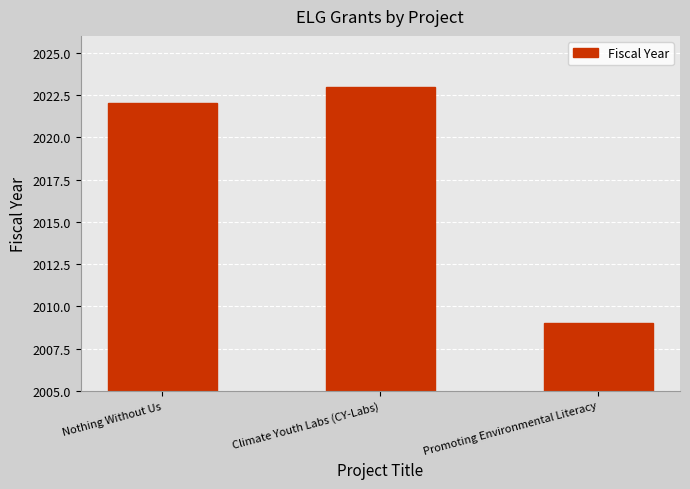

Is it true that the value at Nothing Without Us is 2022?

True